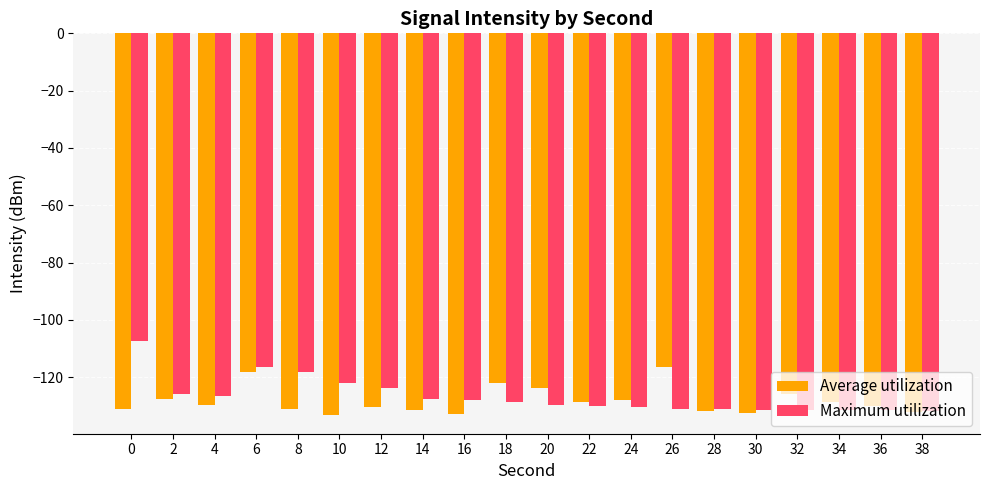

True or false: Average utilization has a value of -53.6 at 34.

False